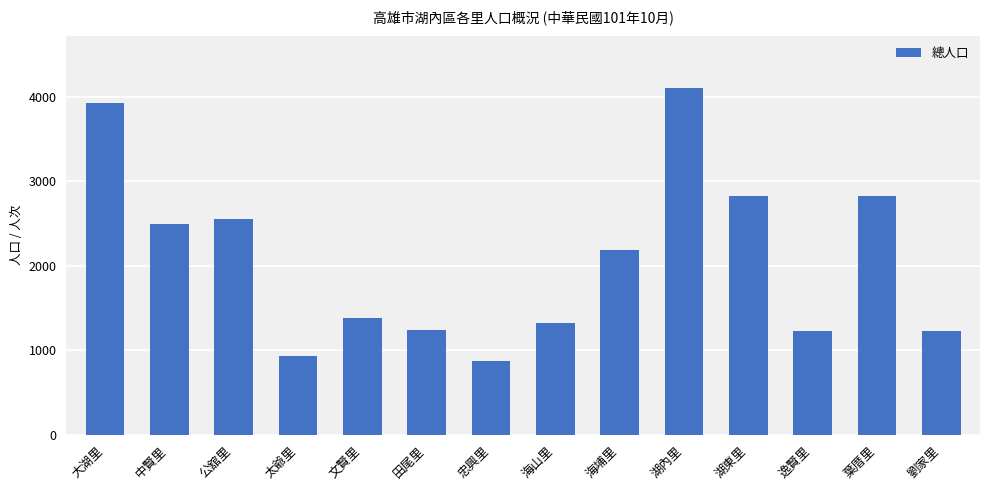

What is the change in value from 文賢里 to 劉家里?

-157